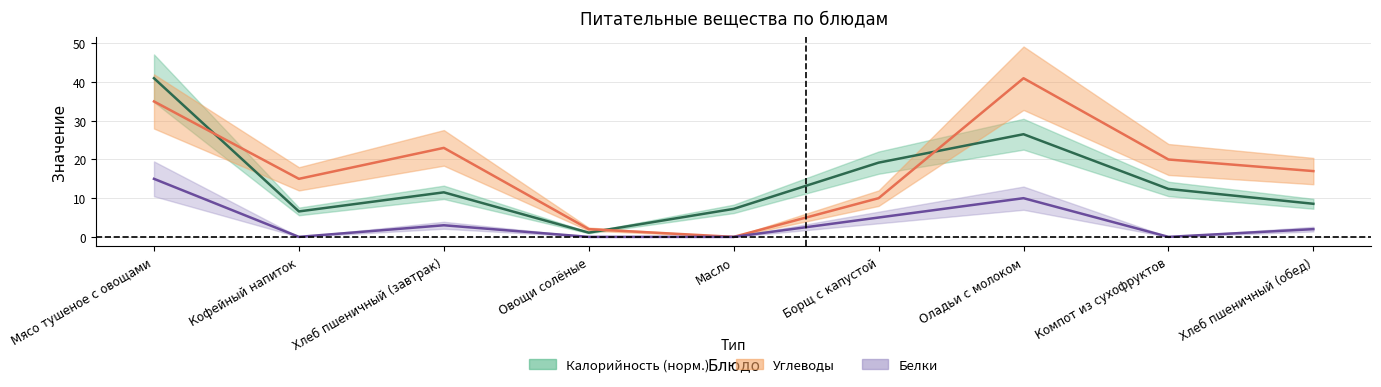

Which series ends up on top after the final intersection of Калорийность and Углеводы?

Углеводы